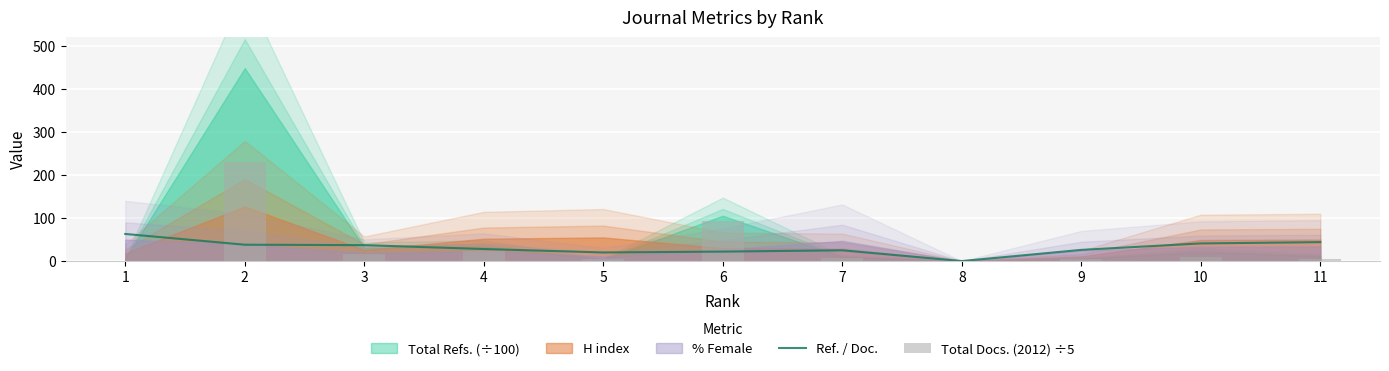

What value does the Total Docs. (2012) ÷5 series have at 7?

7.8